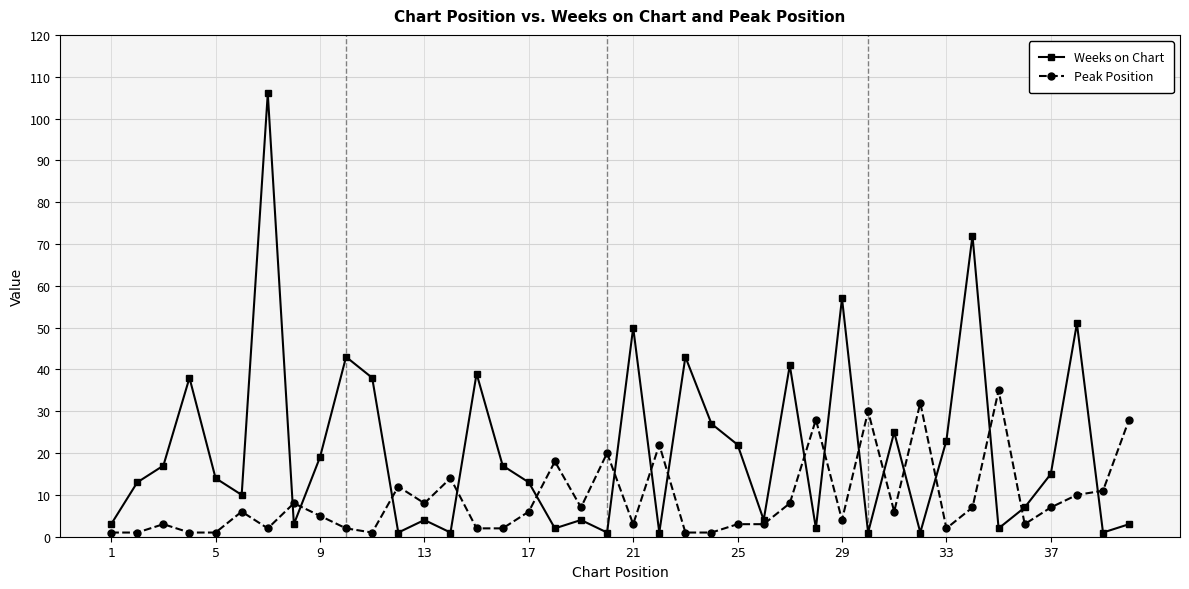

Which series has the largest total across all categories?

Weeks on Chart